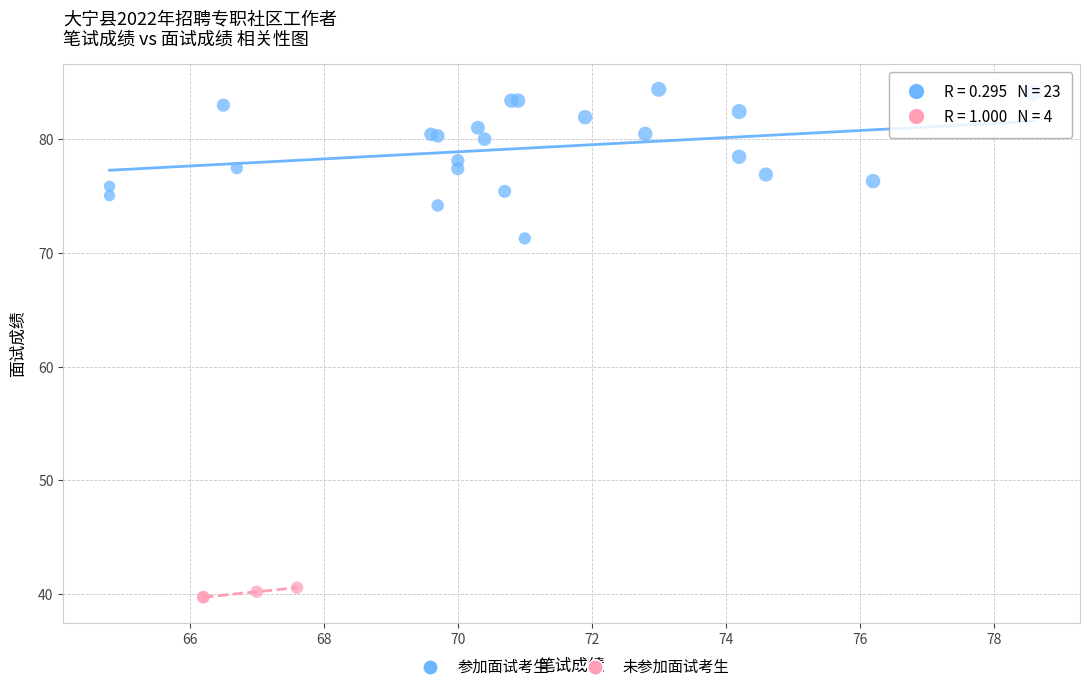

Which series contains the highest Y value?

参加面试考生